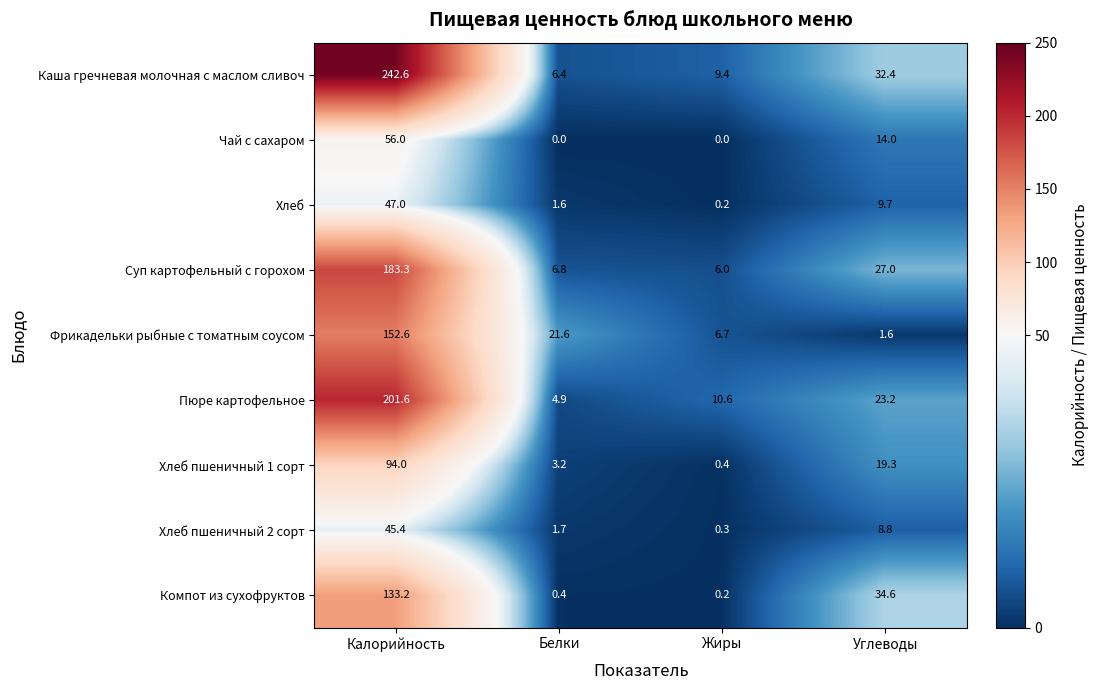

Is it true that Хлеб equals 47.0 at Калорийность?

True